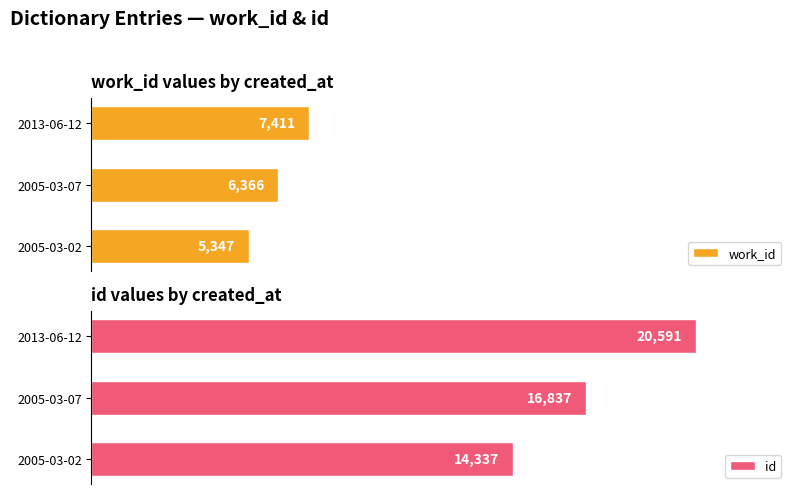

Reading right to left, list all the values displayed in this chart.

work_id: 7411	6366	5347
id: 20591	16837	14337